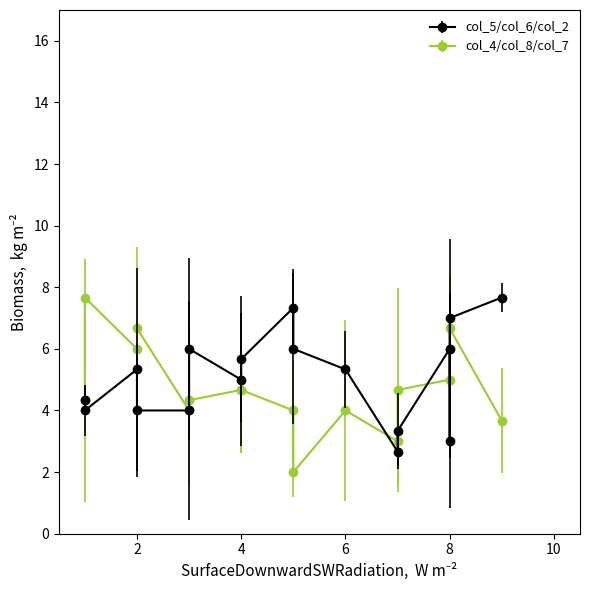

The col_4 series shows 10 at 8. True or false?

False